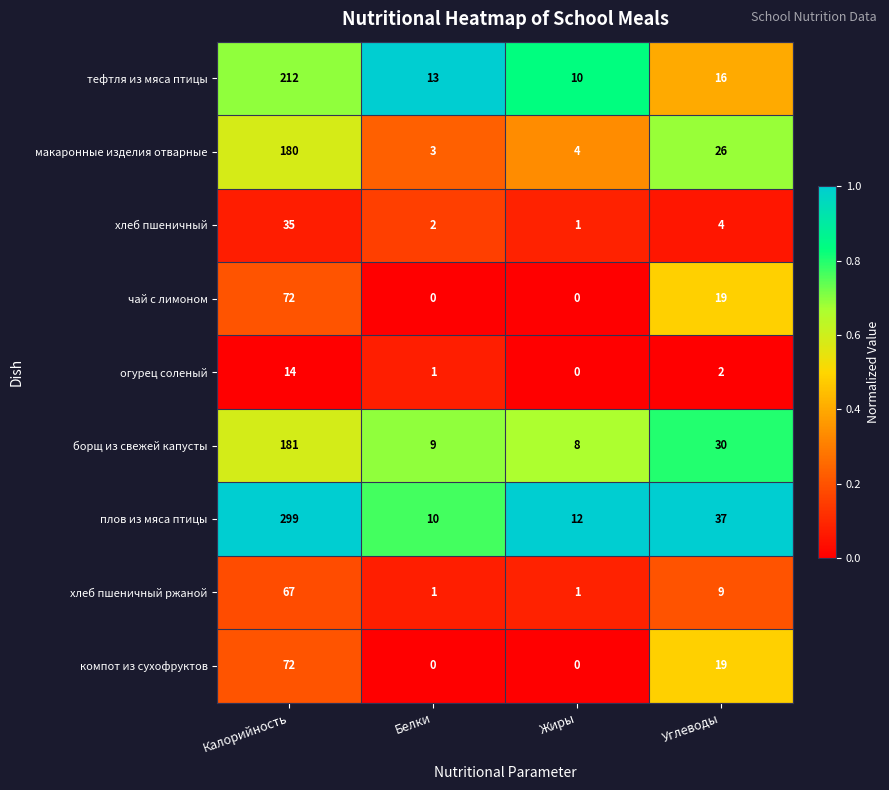

The value of плов из мяса птицы at Калорийность is 299. True or false?

True